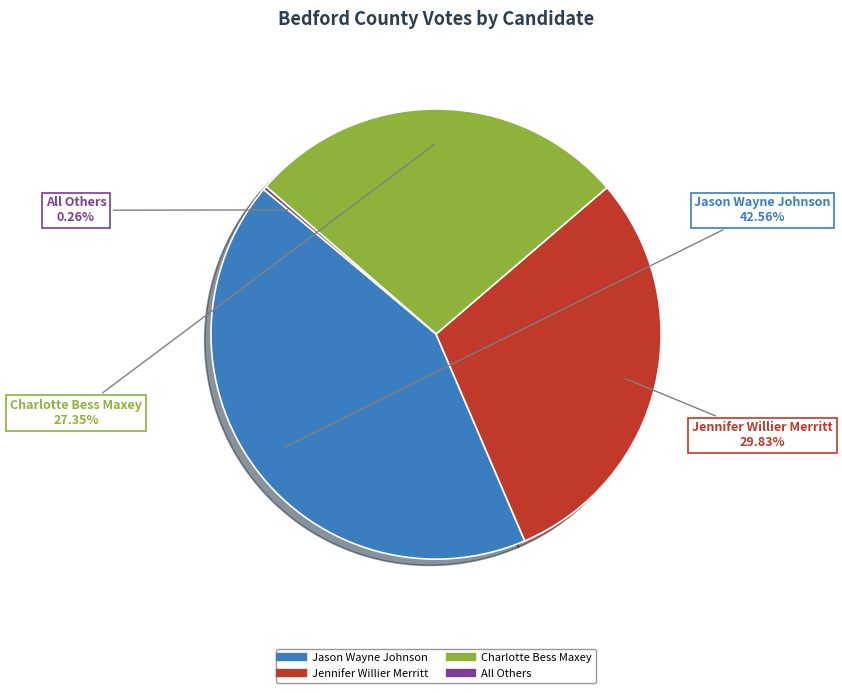

Does any single category account for the majority?

No